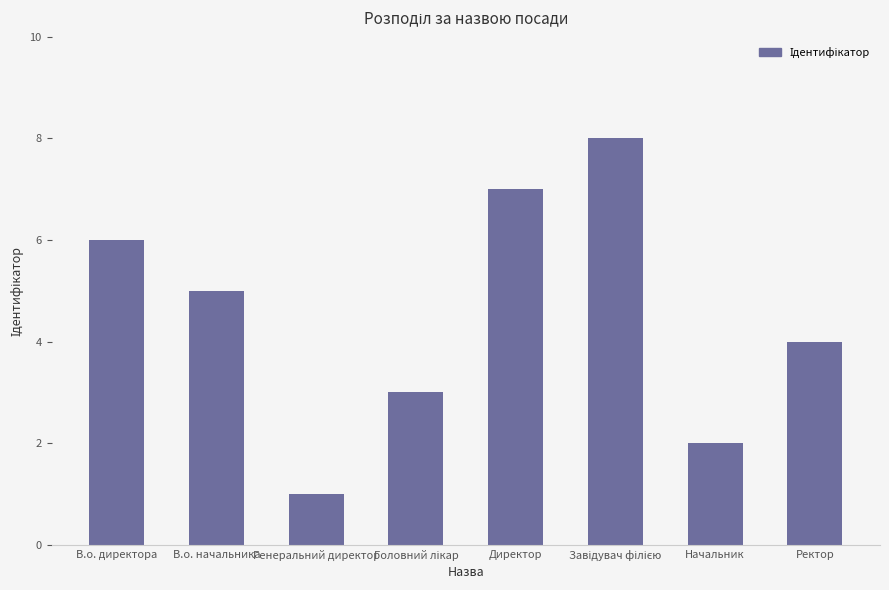

At which category does the chart reach its minimum across all series?

Генеральний директор